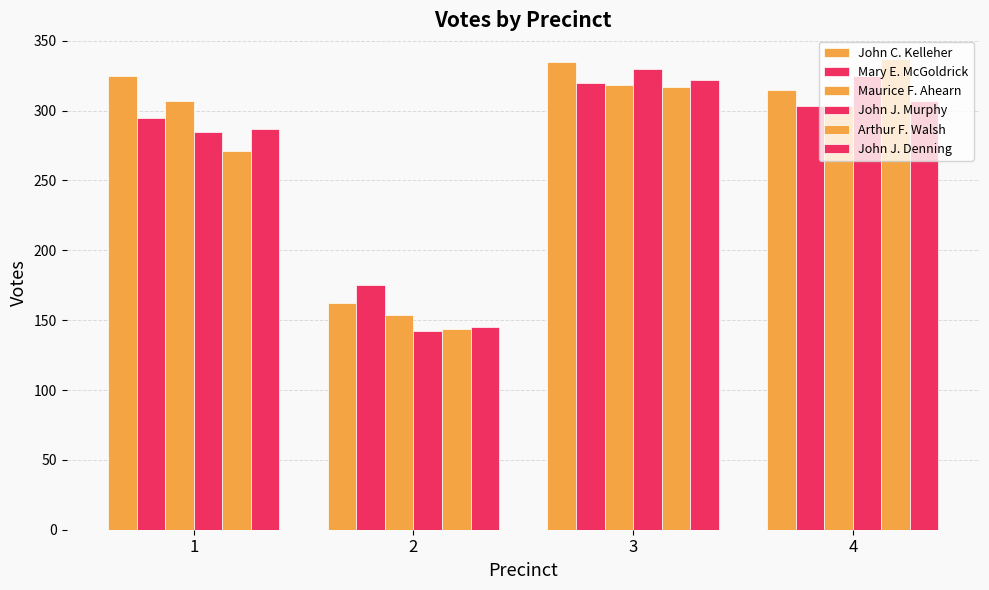

Is it true that Mary E. McGoldrick equals 81 at 1?

False